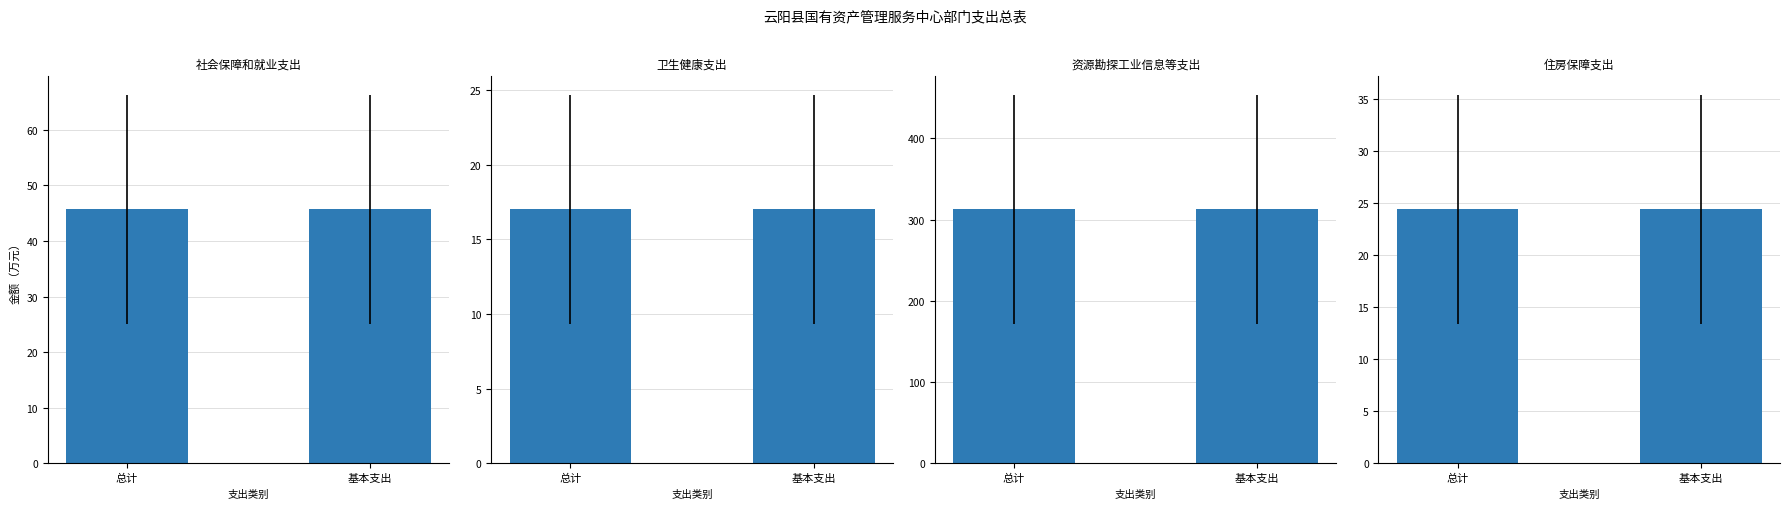

Reading left to right, extract all data points from this chart.

社会保障和就业支出: 45.7	45.7
卫生健康支出: 17.0	17.0
资源勘探工业信息等支出: 312.7	312.7
住房保障支出: 24.4	24.4